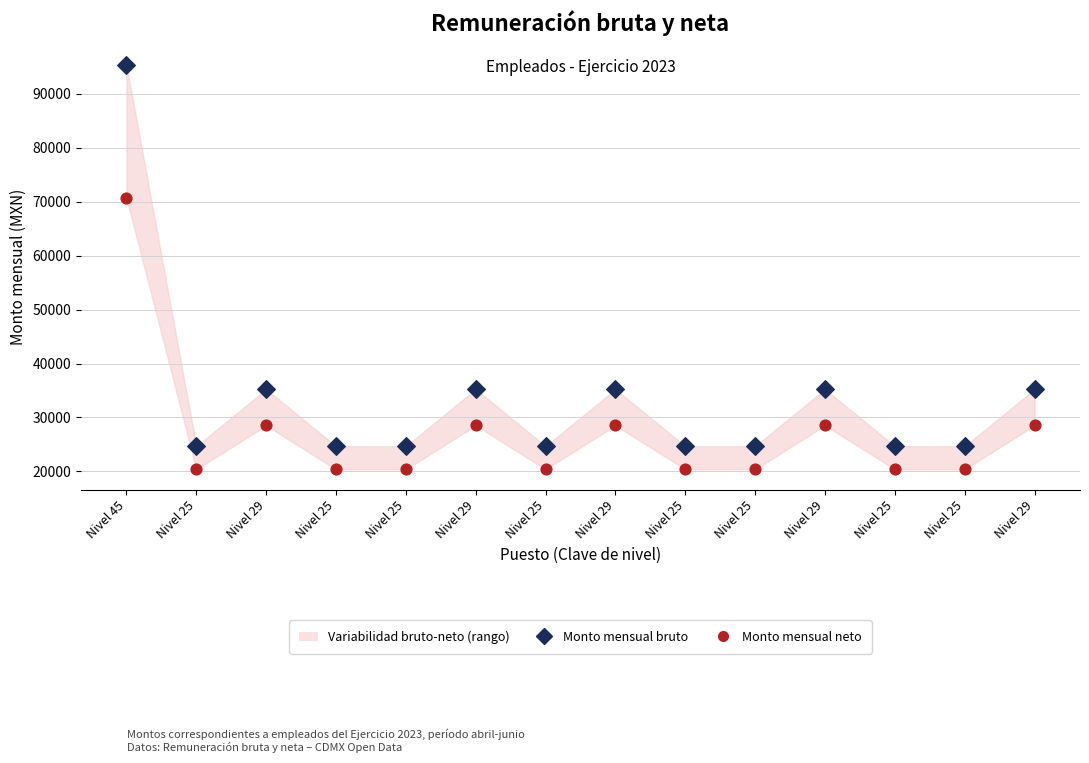

Across all data points, what is the range of Y values (max minus min)?

74942